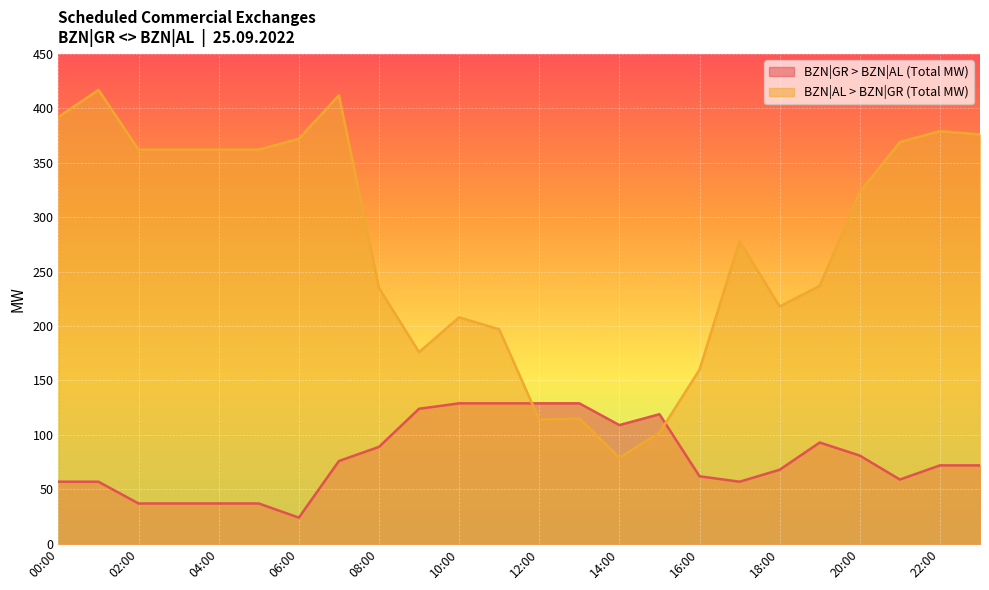

Reading left to right, what are all the values shown in this chart?

BZN|GR > BZN|AL (Total MW): 57	57	37	37	37	37	24	76	89	124	129	129	129	129	109	119	62	57	68	93	81	59	72	72
BZN|AL > BZN|GR (Total MW): 392	417	362	362	362	362	372	412	235	176	208	197	114	115	79	102	160	278	218	237	323	369	379	376